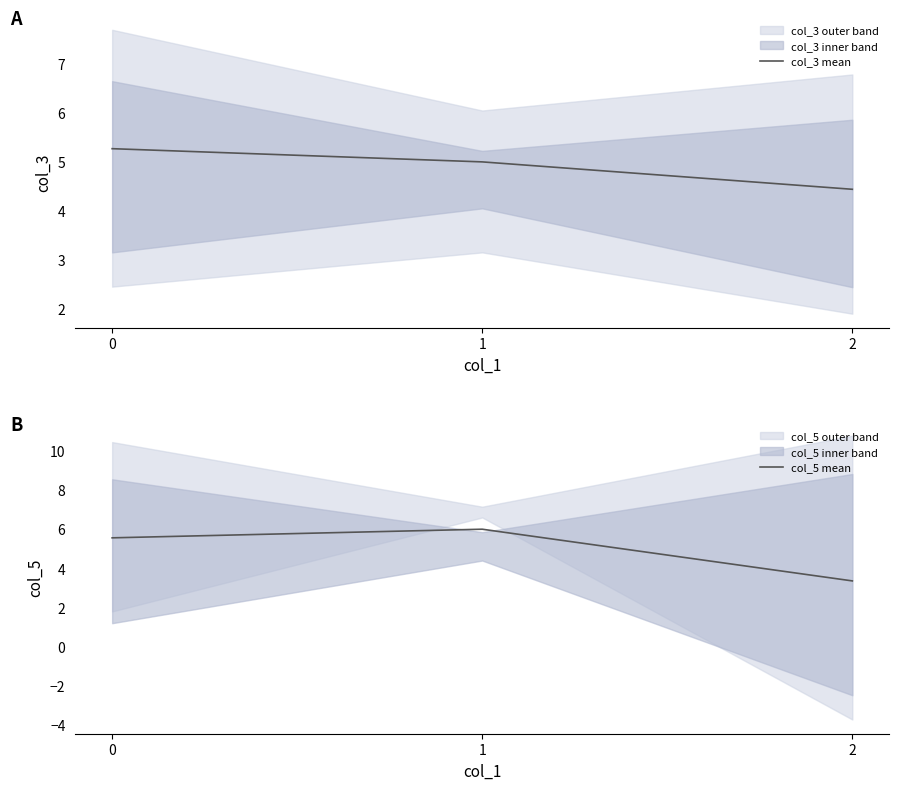

Is it true that col_3 mean equals 5.3 at 0?

True